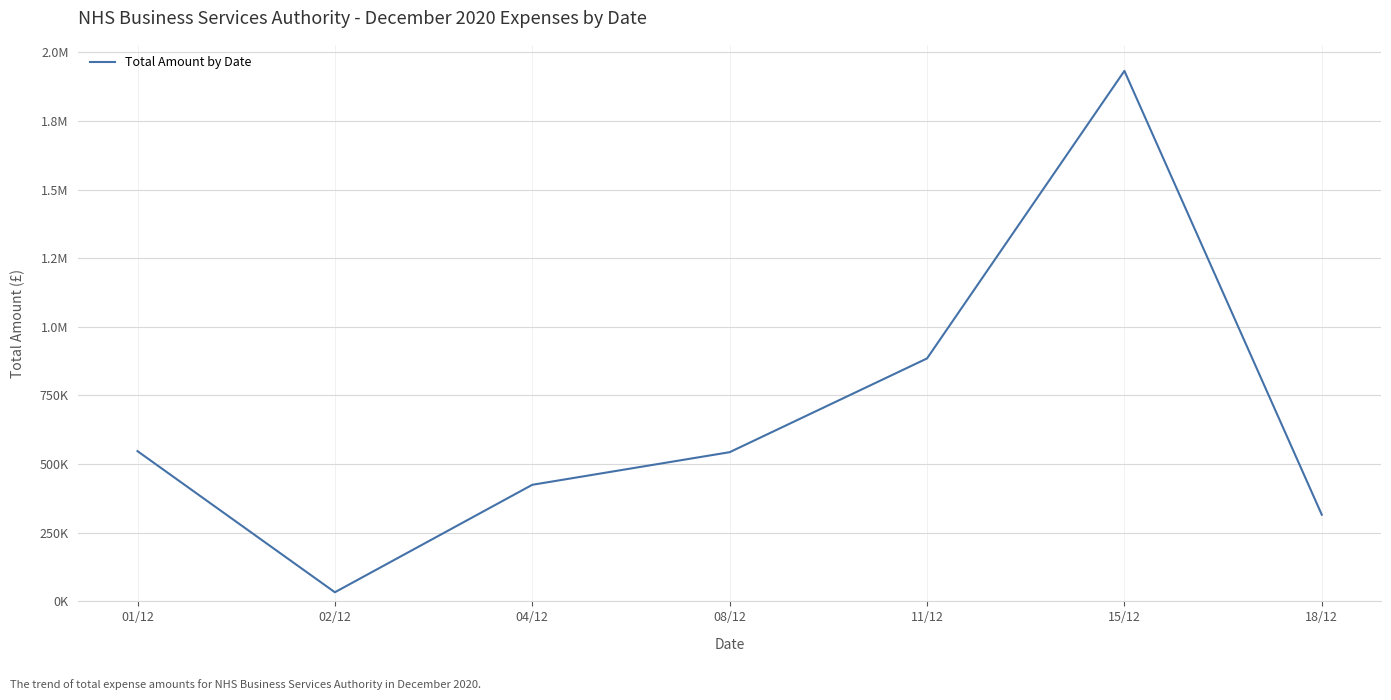

What is the smallest value displayed?

33289.0